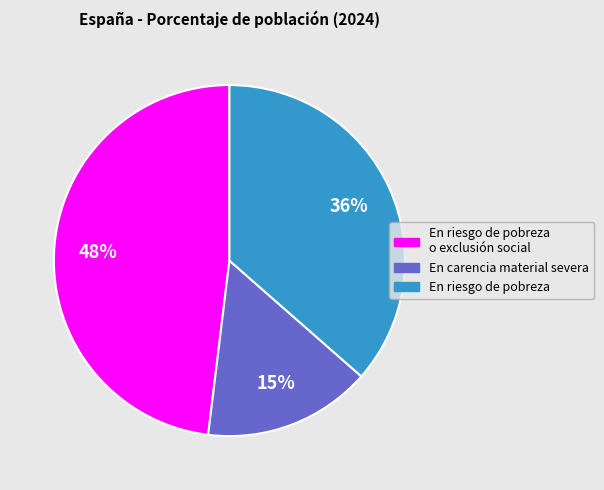

How many slices are in this pie chart?

3